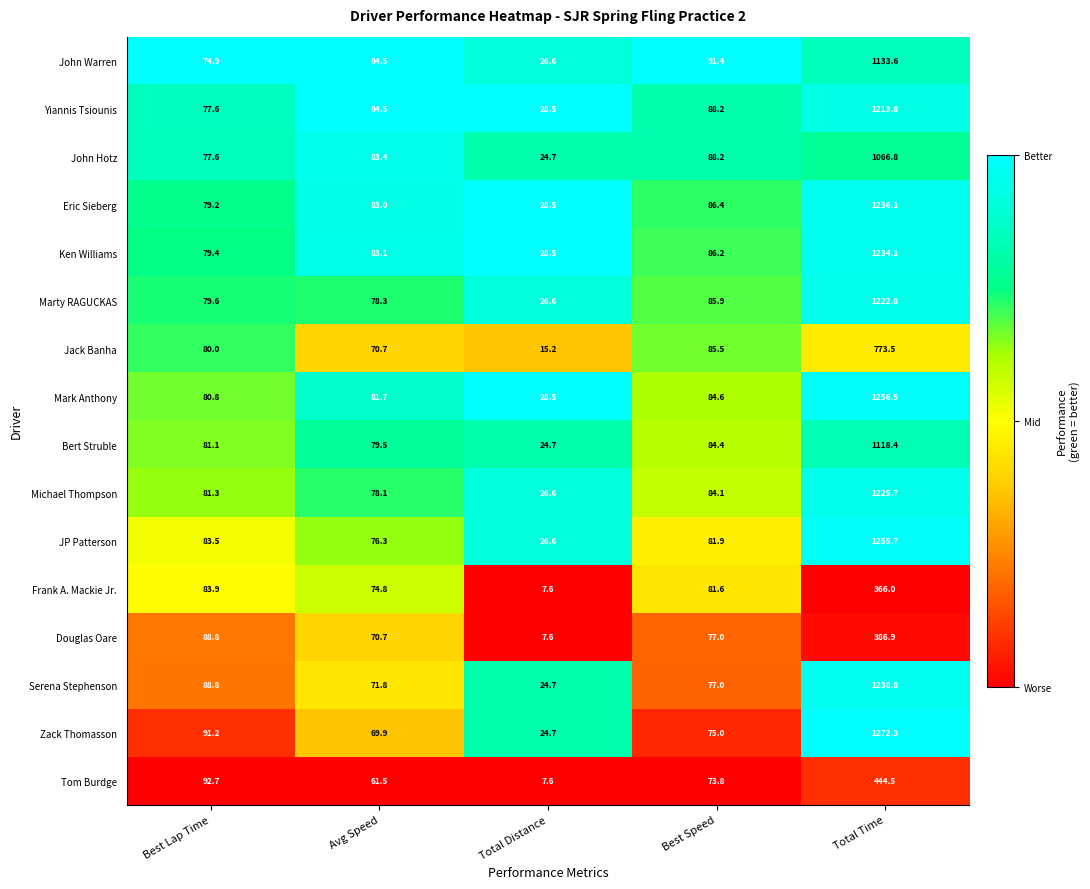

What is the difference between the second highest and second lowest values in the John Hotz series?

10.6